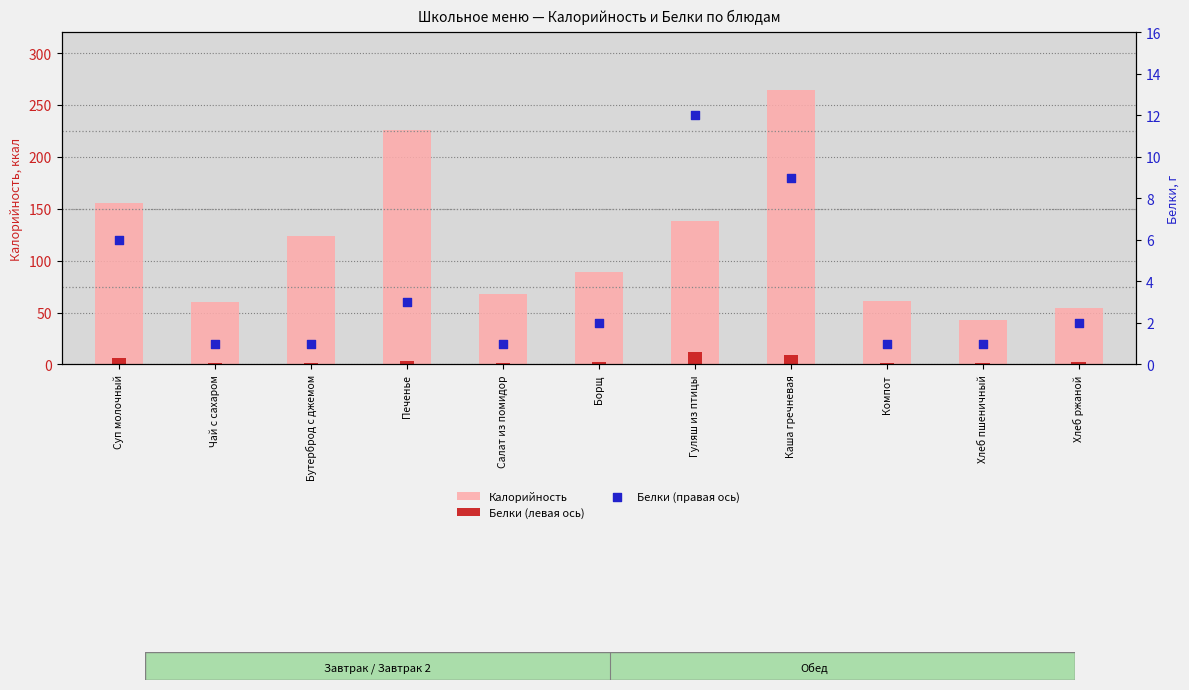

Which series has the widest spread of Y values?

Калорийность